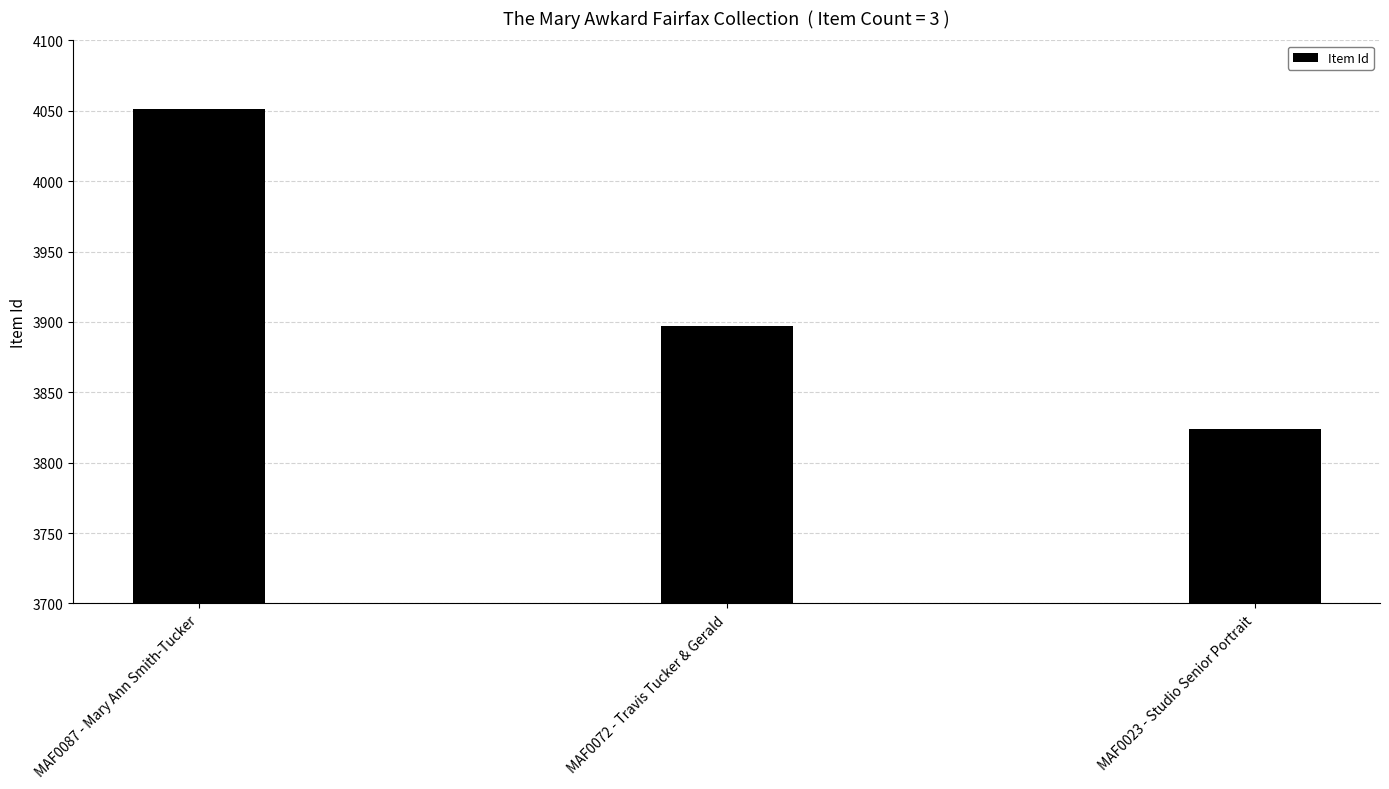

Is it true that the value at MAF0087 - Mary Ann Smith-Tucker is 6346?

False